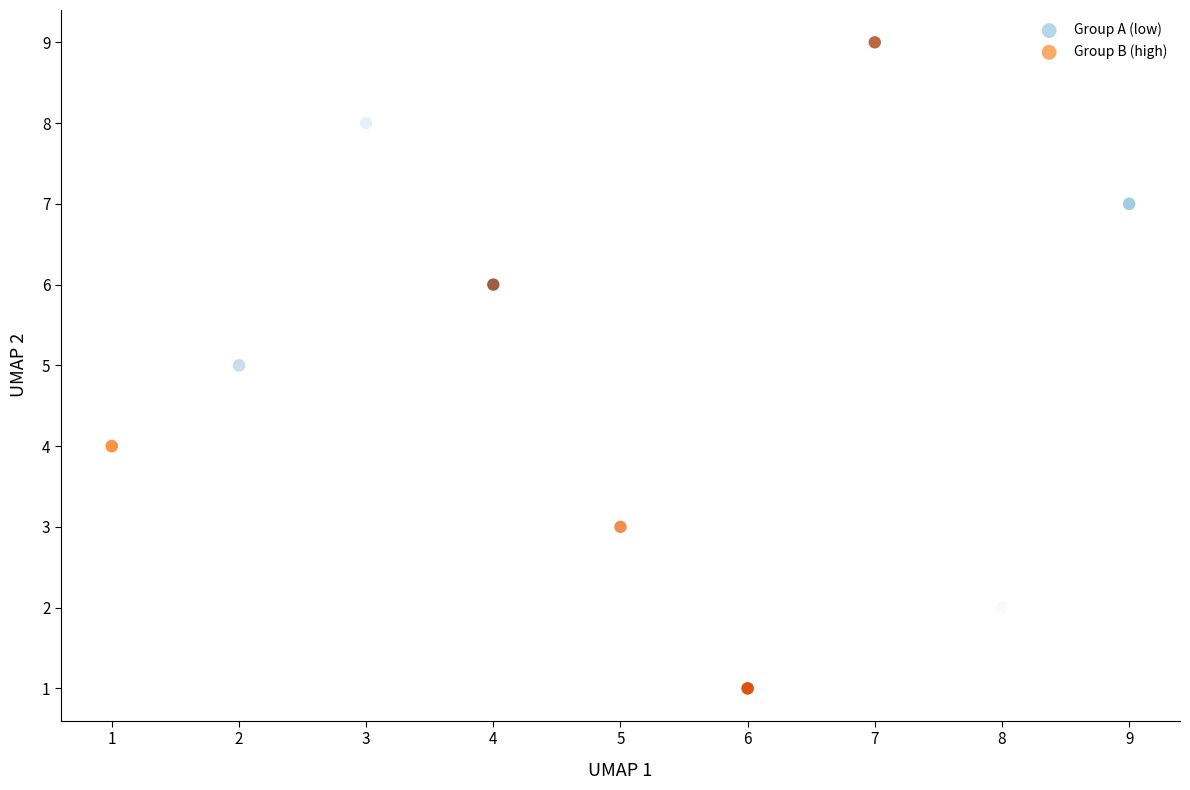

What are all the series names shown in the legend?

Group A (low), Group B (high)